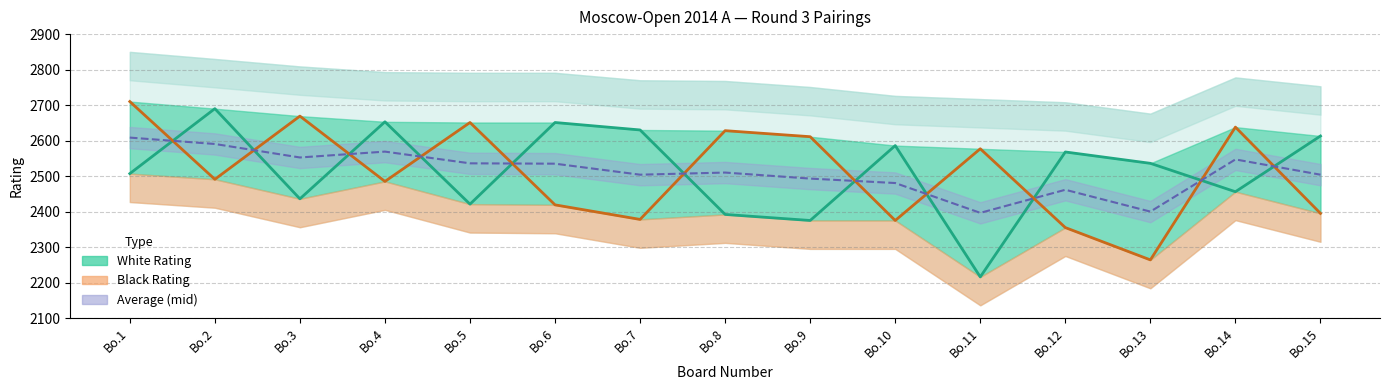

At Bo.15, list the series in order from largest to smallest.

White Rating line, Average Rating, Black Rating line